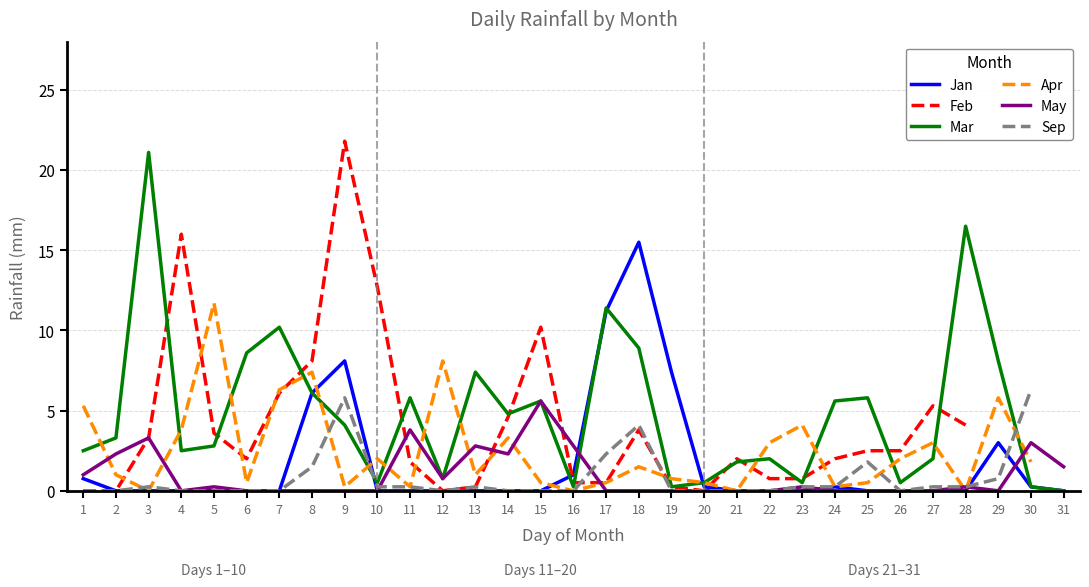

True or false: Apr and Jan cross at least once.

True